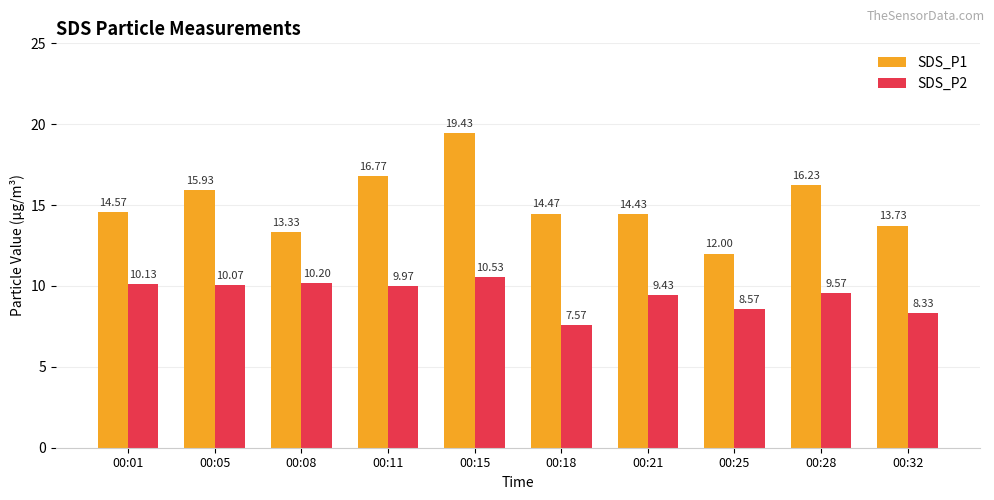

Read the SDS_P2 value at 00:18.

7.6